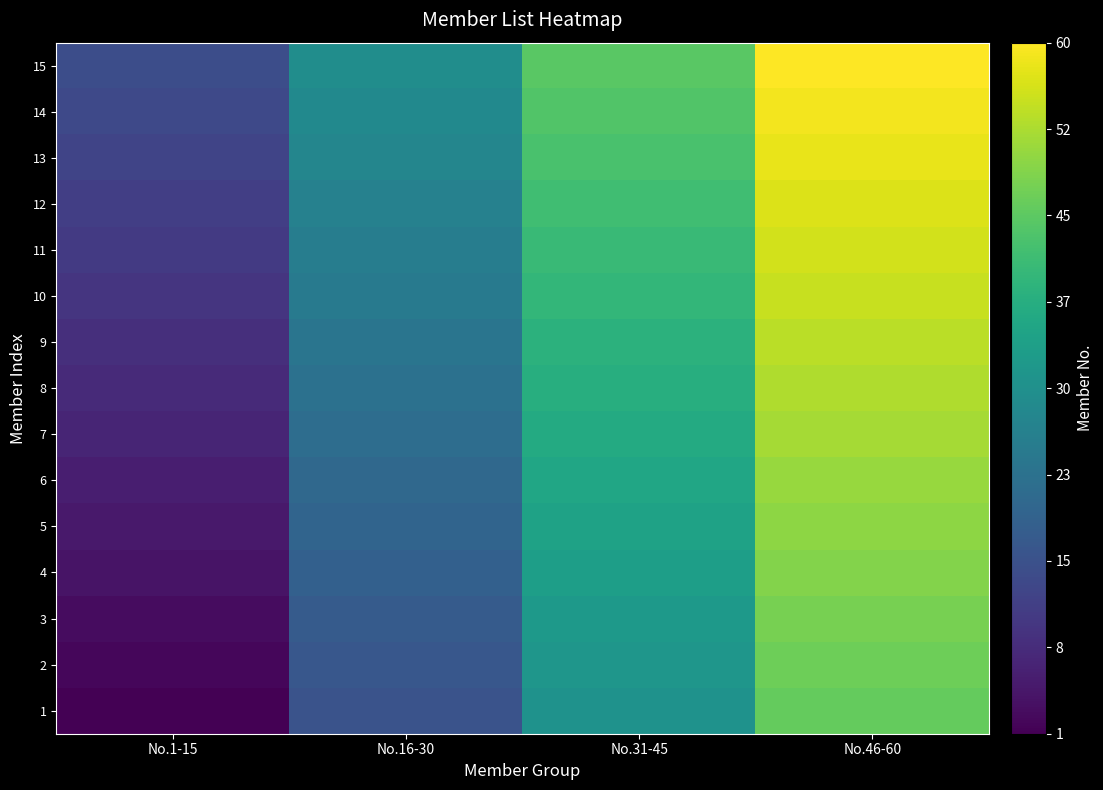

What is the difference between the highest and lowest values at No.1-15?

14